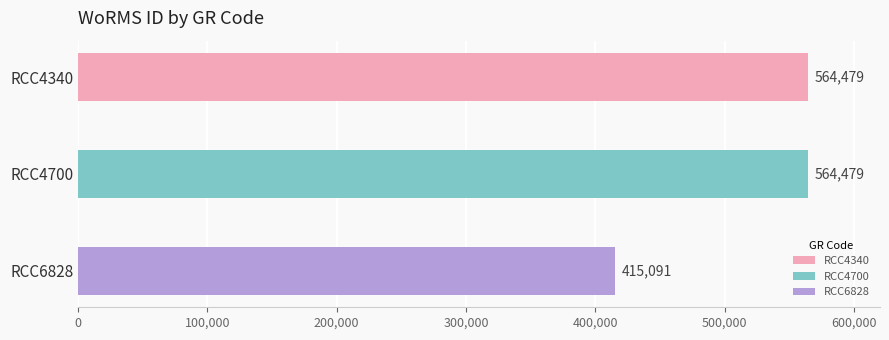

What is the difference between the maximum and minimum values?

149388